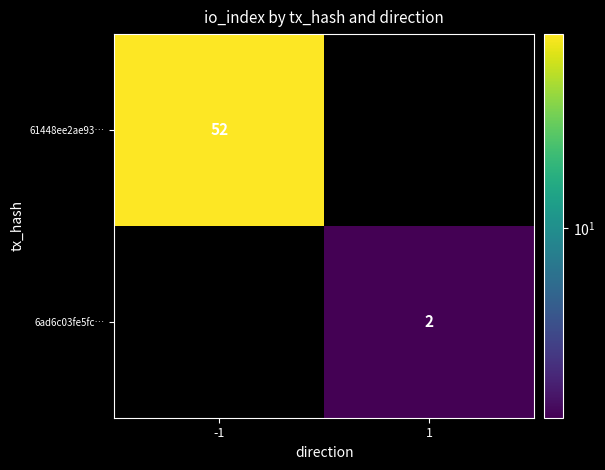

True or false: 6ad6c03fe5fc… has a value of 2 at 1.

True